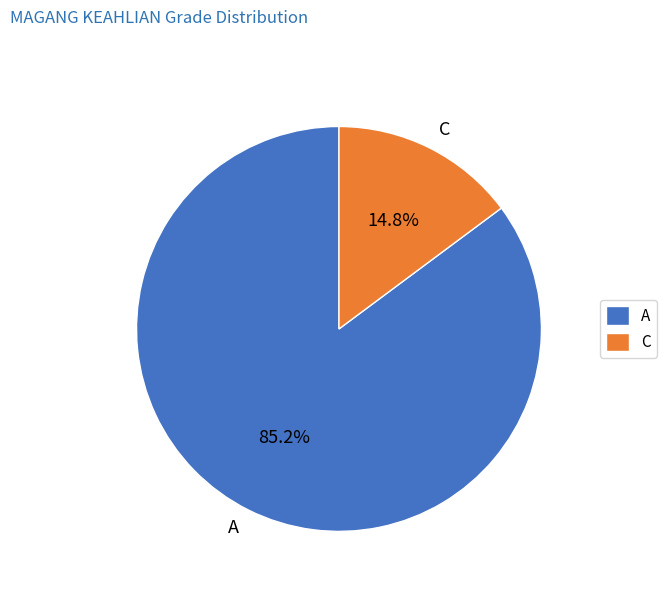

What is the largest slice in the pie chart?

A